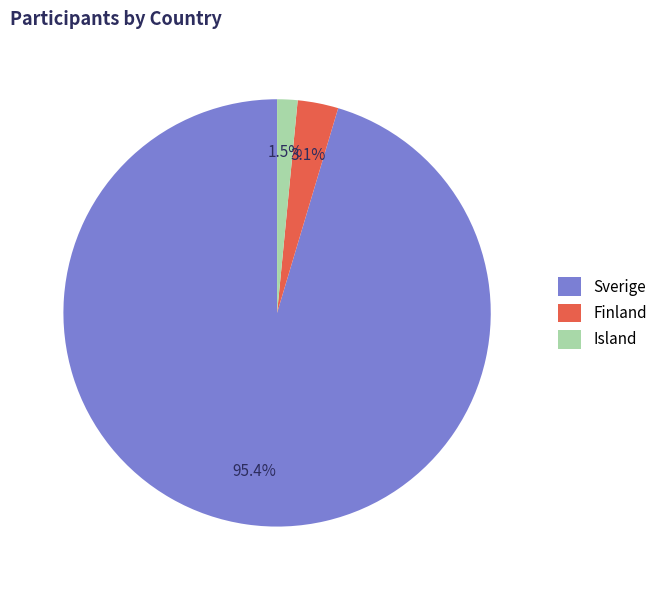

To the nearest percent, what is the average slice percentage?

33%